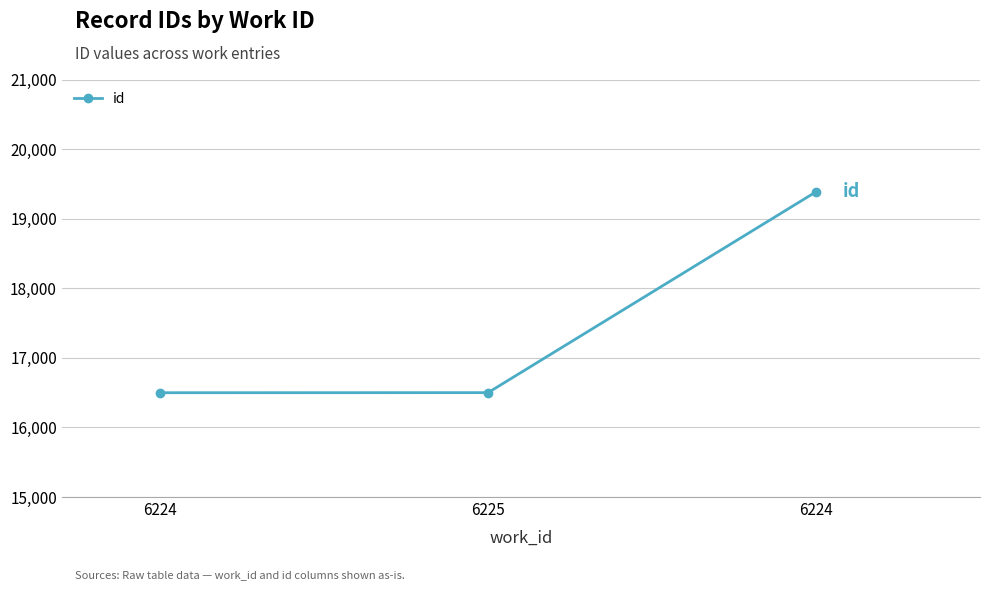

Does the chart have visible grid lines?

Yes